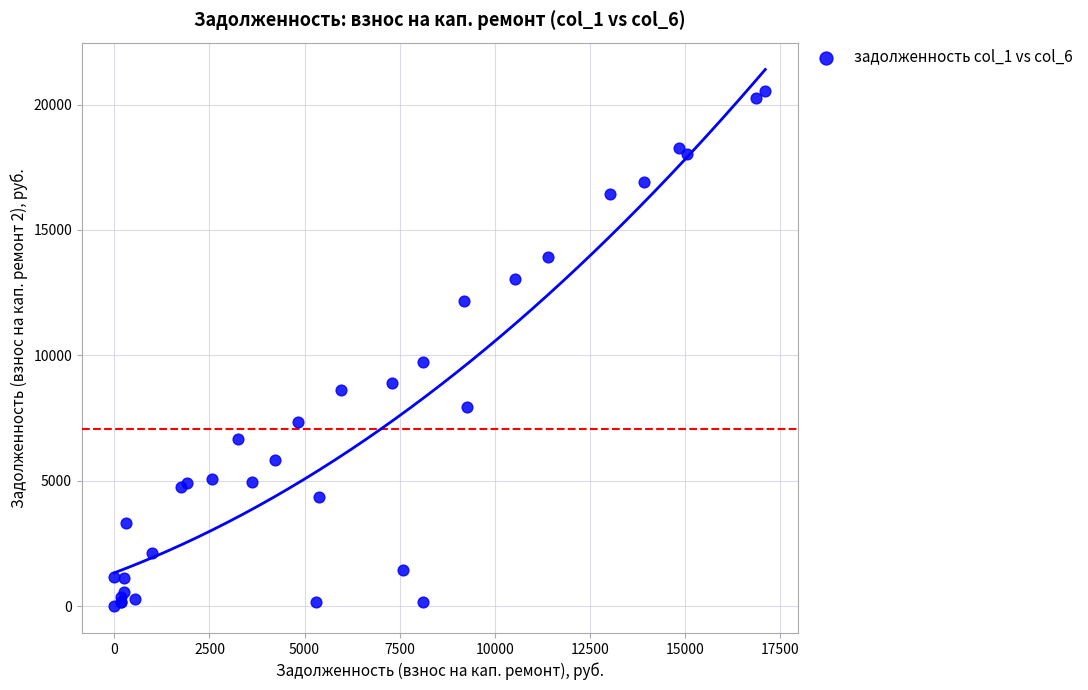

What Y value in the scatter plot is closest to 10262?

9726.4